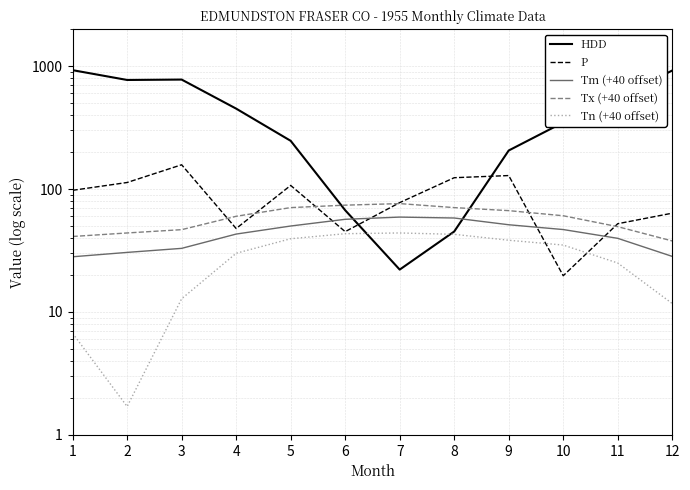

True or false: Tm (+40 offset) and Tn (+40 offset) intersect in this chart.

False